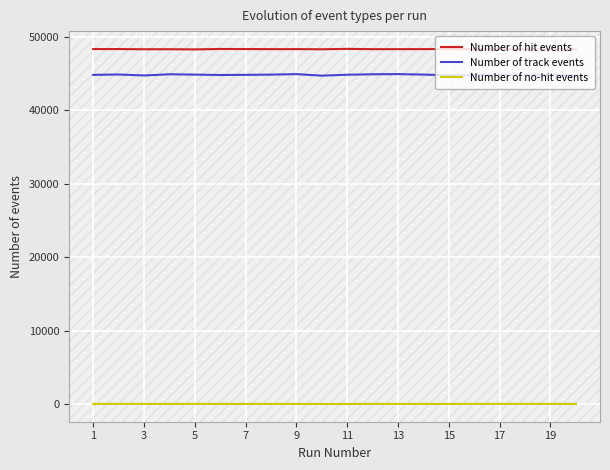

True or false: Number of hit events and Number of track events intersect in this chart.

False